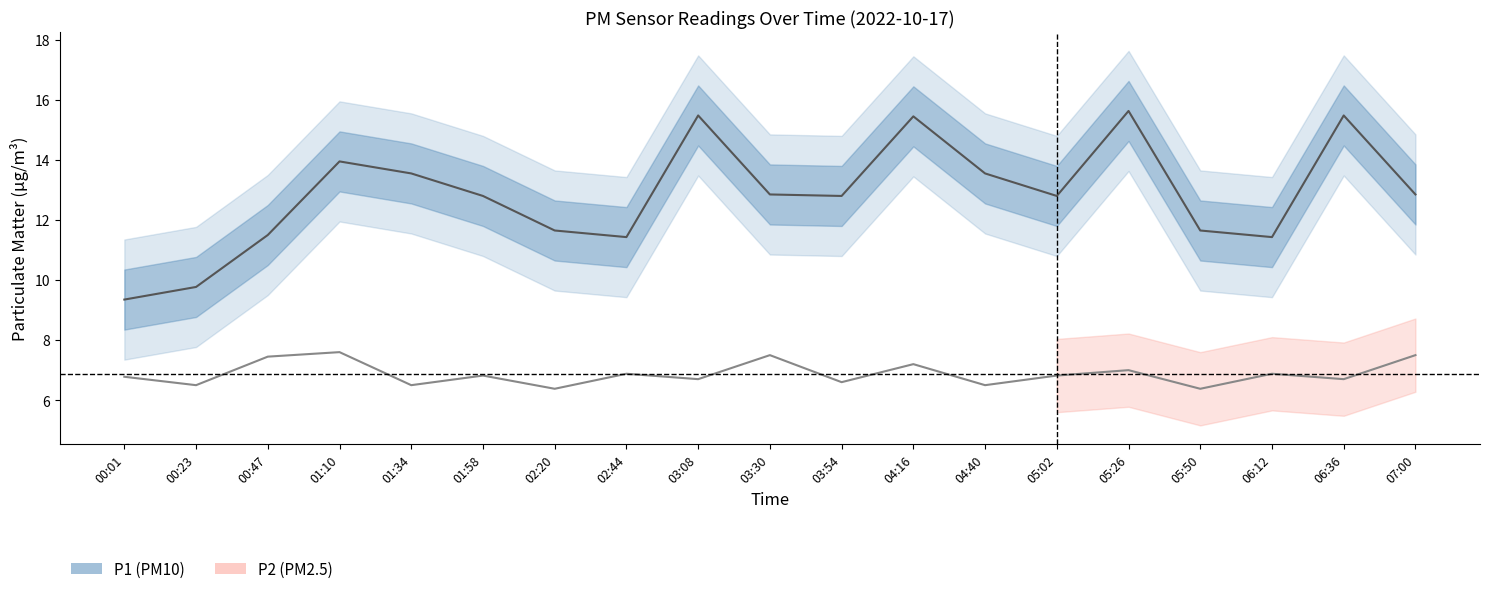

Is this an area chart (filled region under the line)?

No